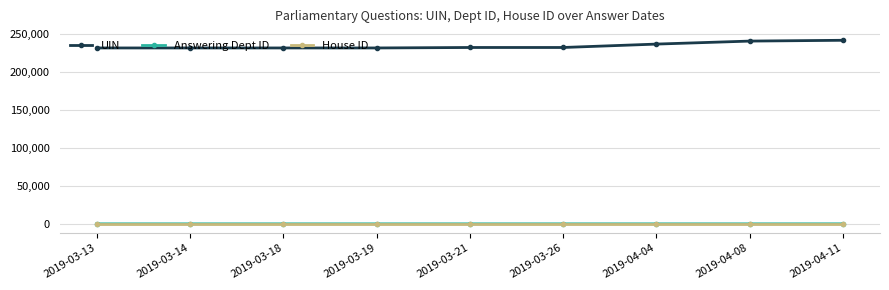

Is the value of House ID at 2019-04-11 greater than the value of UIN at 2019-03-21?

No